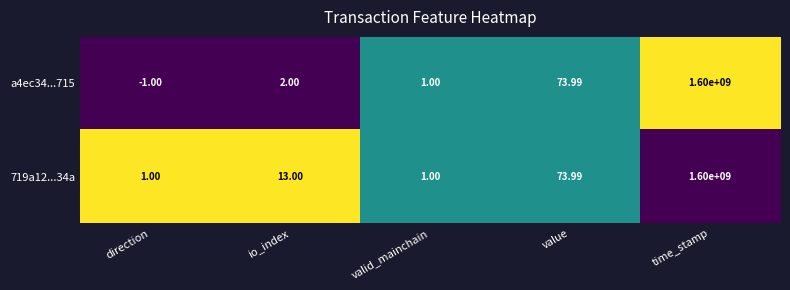

Where is 719a12...34a nearest to the value 800000000?

value